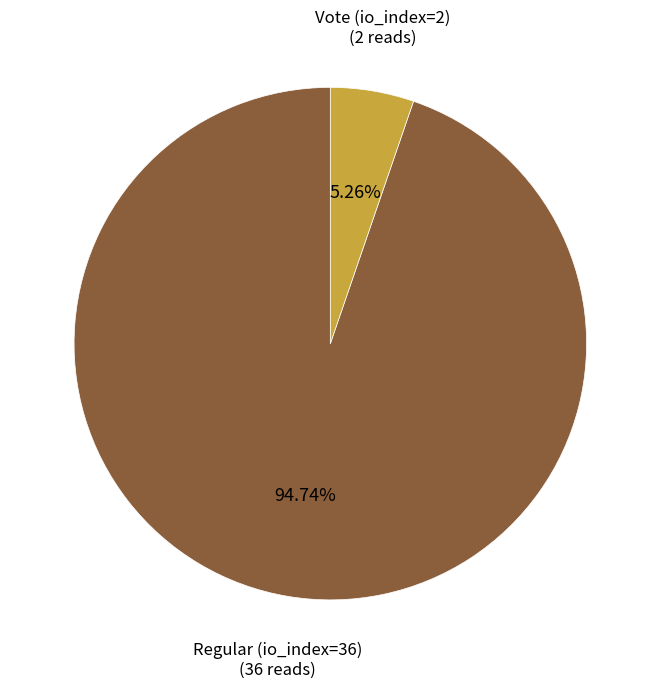

Is it true that Regular (io_index=36) is 85% of the pie?

False